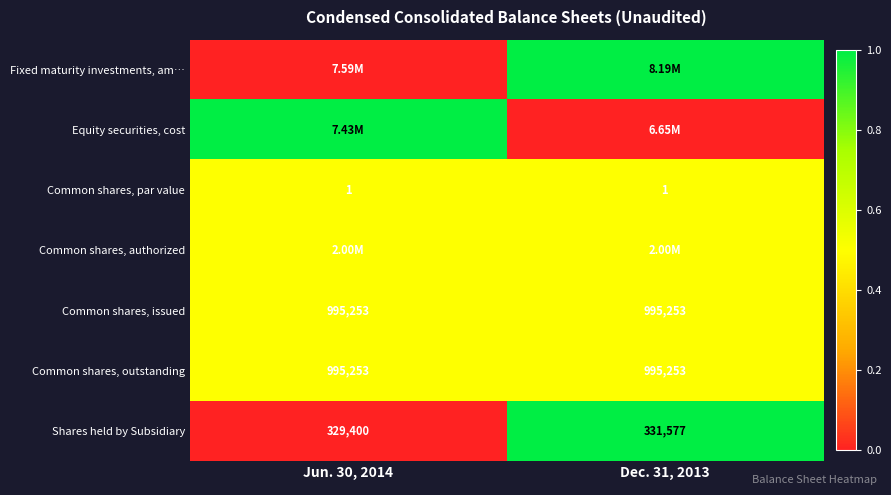

What is the sum of the Common shares, outstanding values at Dec. 31, 2013 and Jun. 30, 2014?

1990506.0